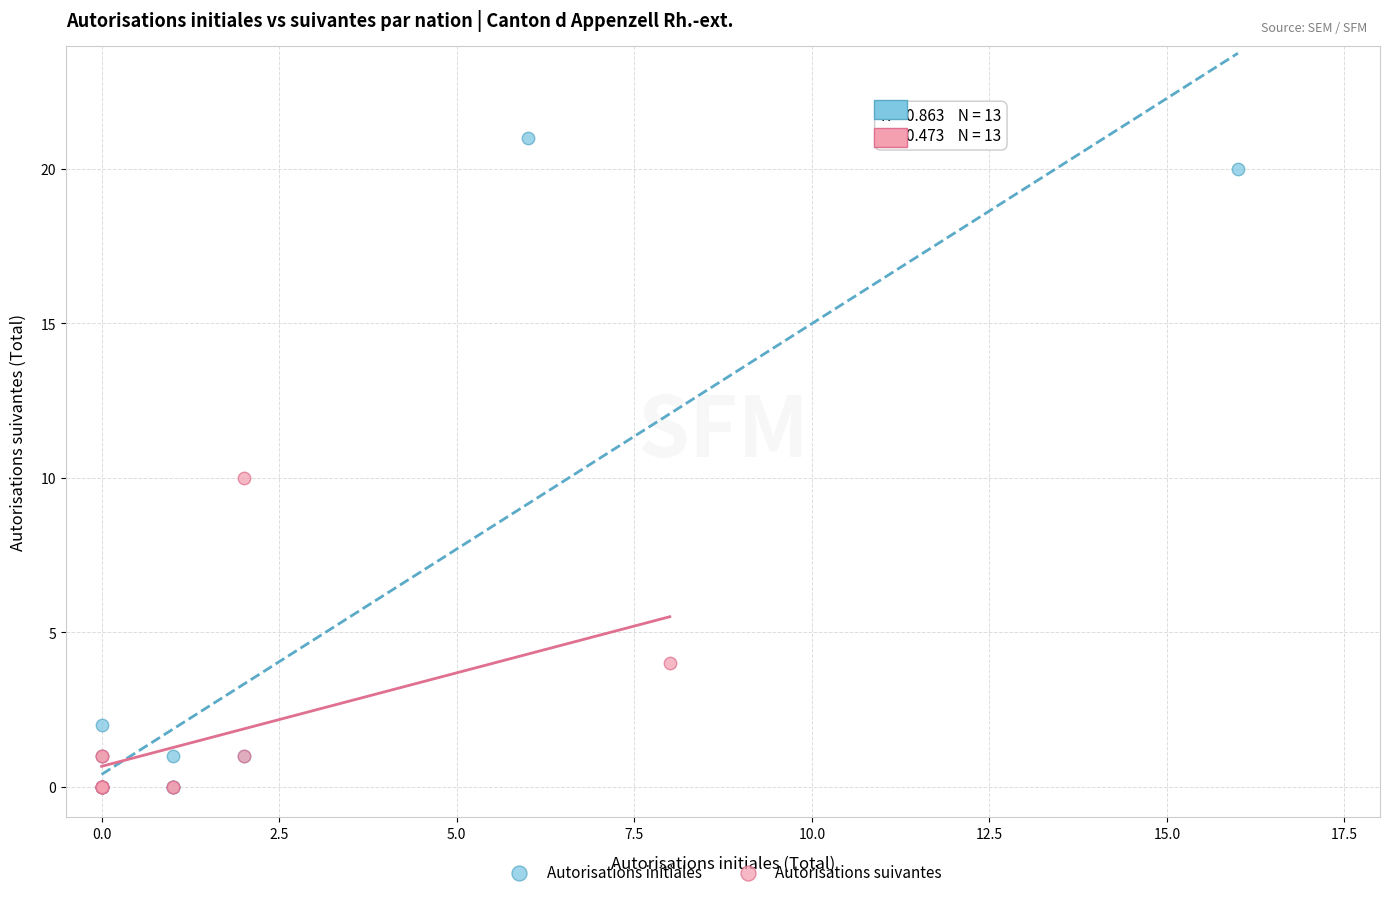

Which series reaches the maximum Y coordinate?

Autorisations initiales